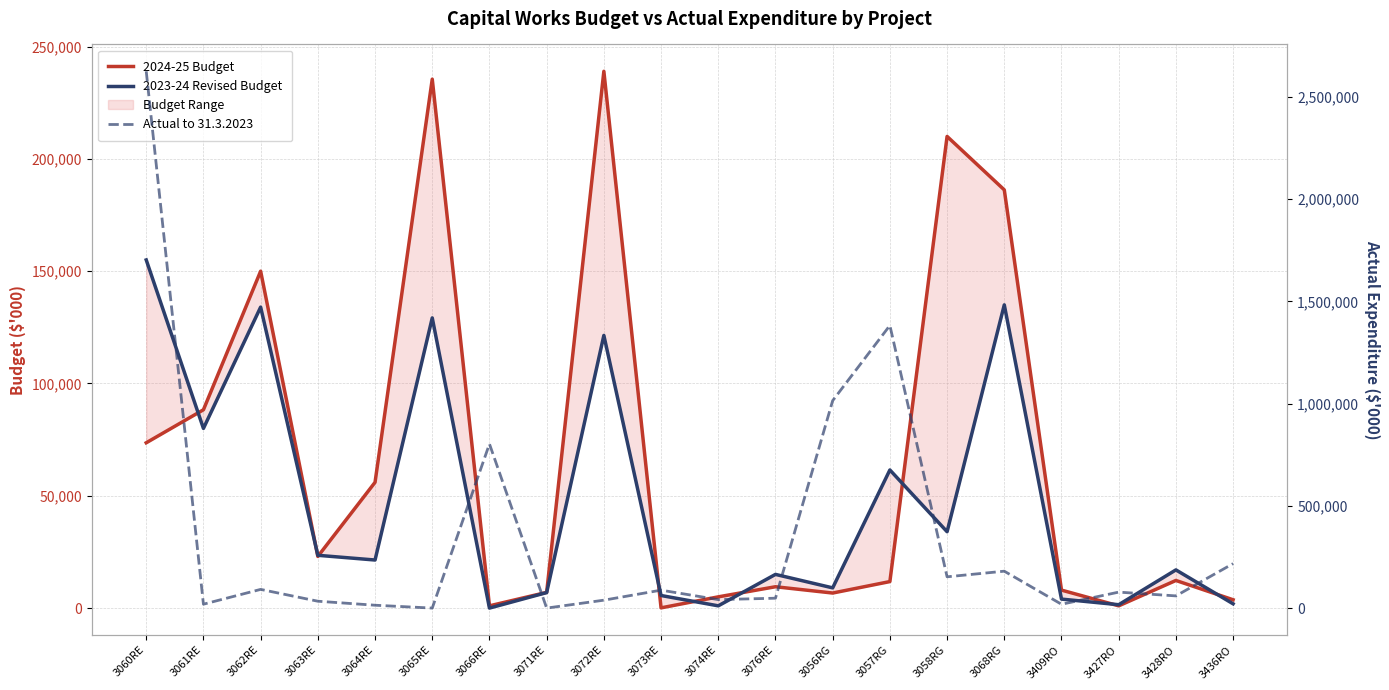

At which category does the chart reach its minimum across all series?

3066RE